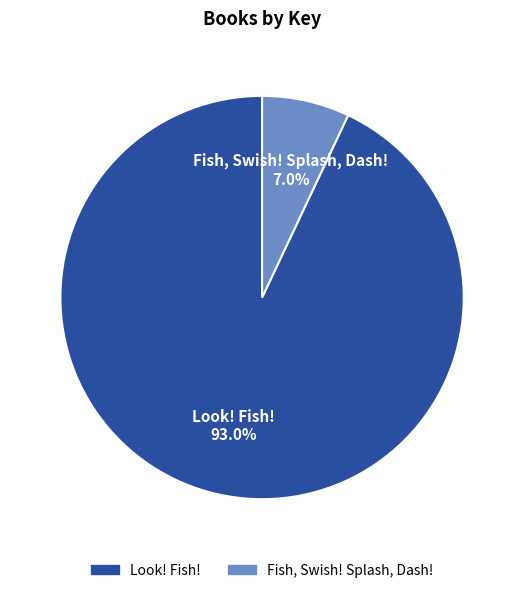

To the nearest percent, what is the difference between the largest and smallest slice percentages?

86%